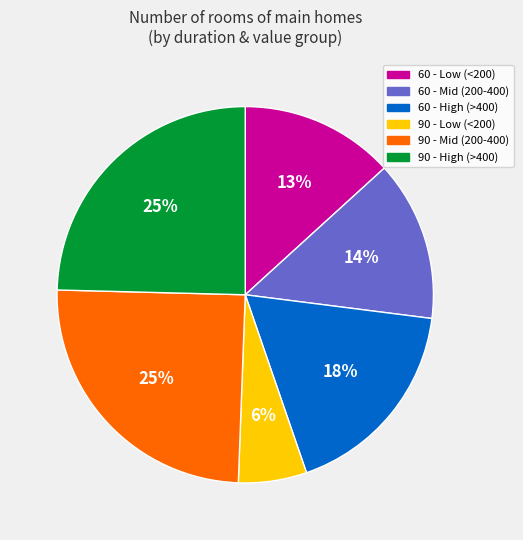

To the nearest percent, what is the difference between the largest and smallest slice percentages?

19%